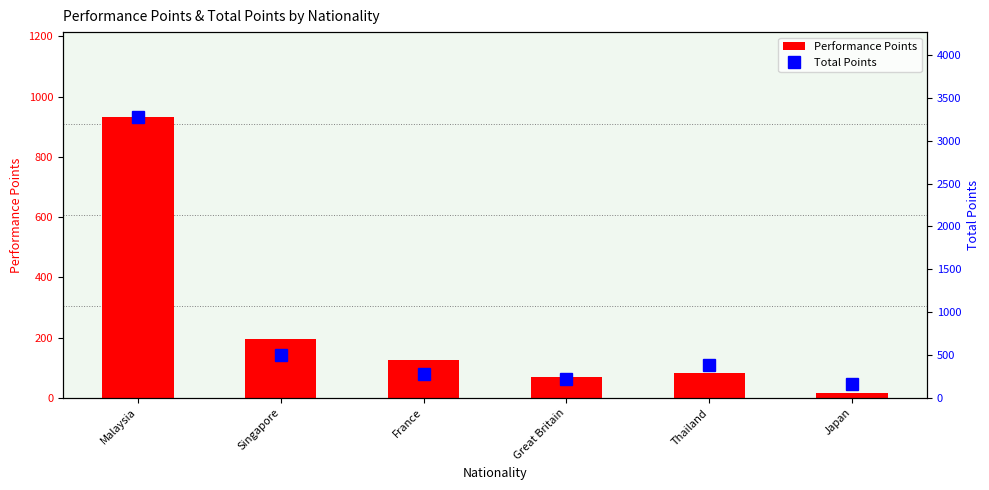

Reading left to right, what are all the values shown in this chart?

Performance Points: 934	195	125	70	84	15
Total Points: 3284	495	275	220	384	165